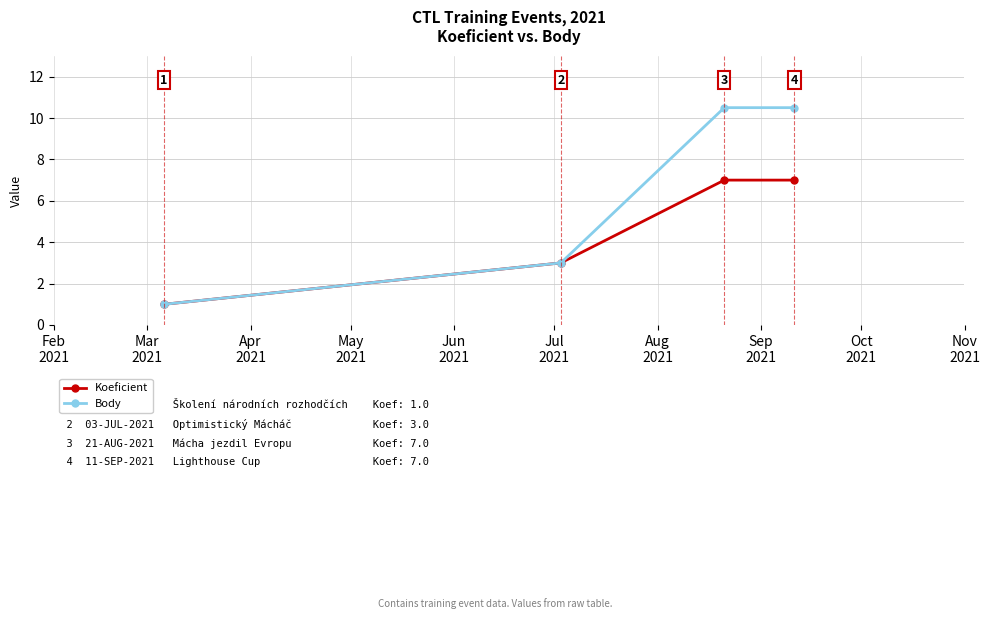

Rank the series by their maximum value, from highest to lowest.

Body, Koeficient